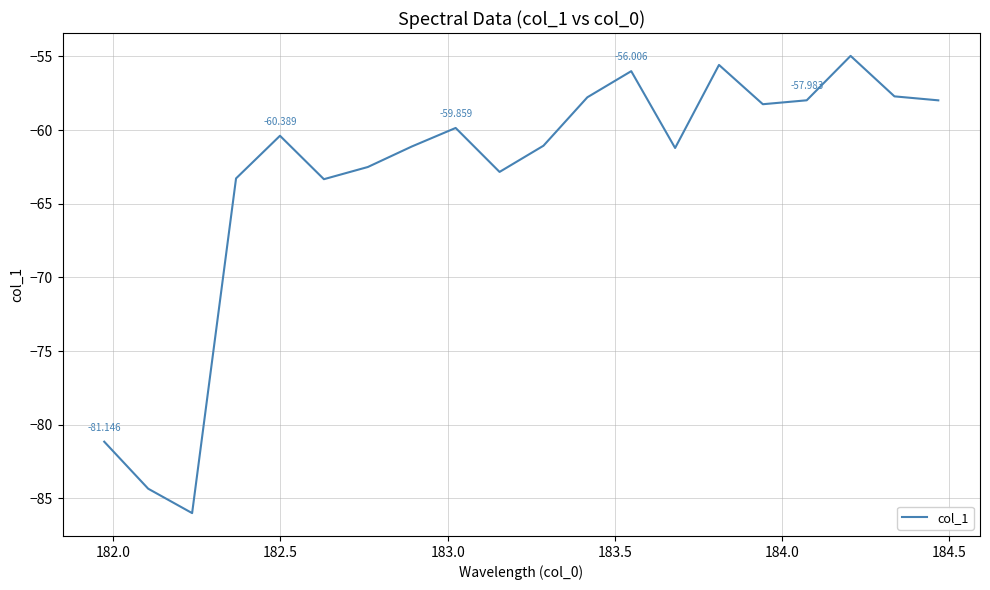

Does the chart have visible grid lines?

Yes